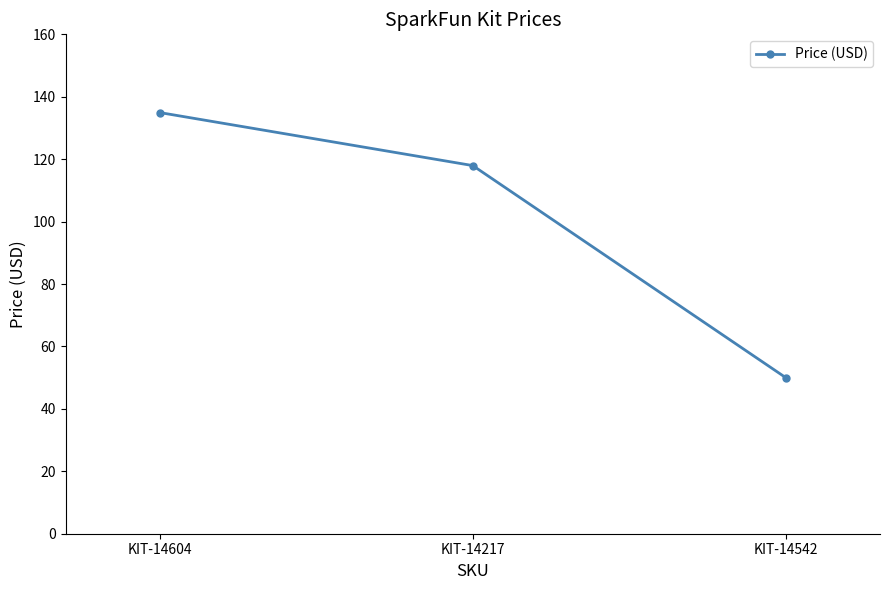

Where is the data nearest to the value 92?

KIT-14217